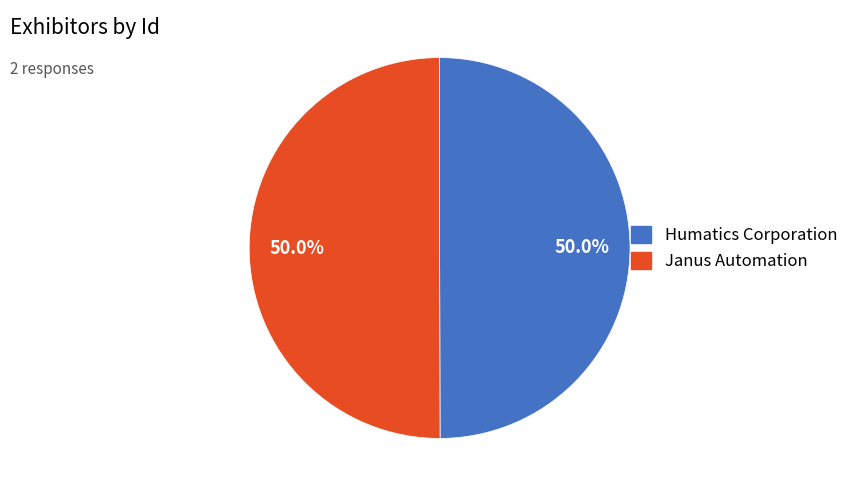

What portion of the pie excludes Janus Automation?

50.0%